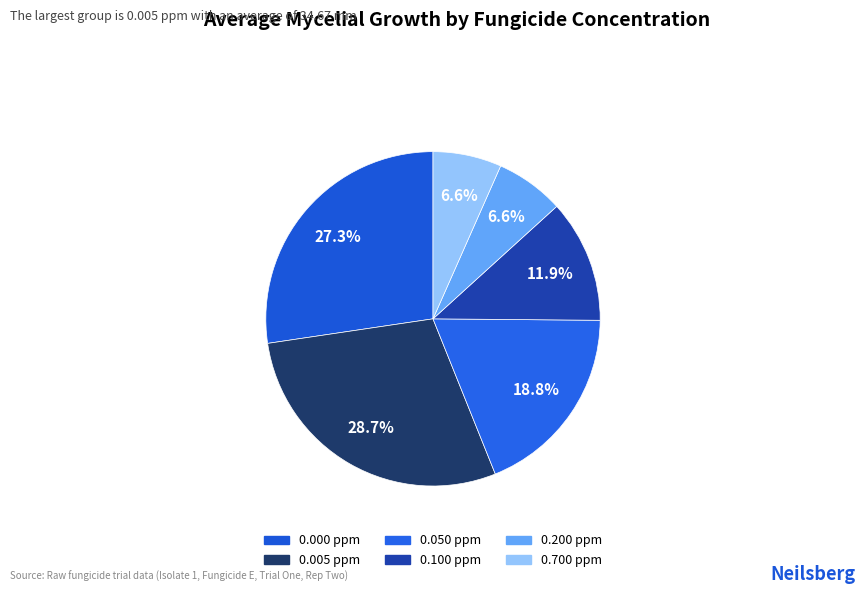

Count the number of slices in the pie.

6